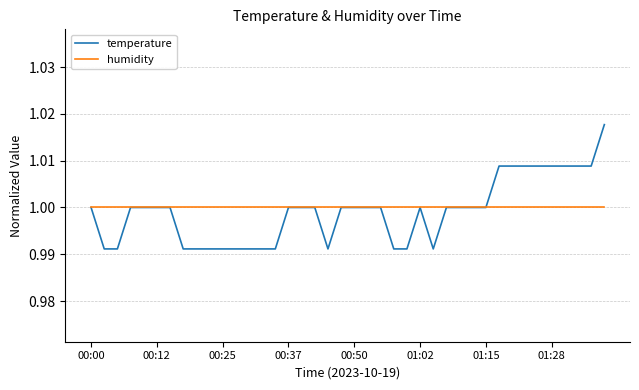

How many lines are shown in the chart?

2